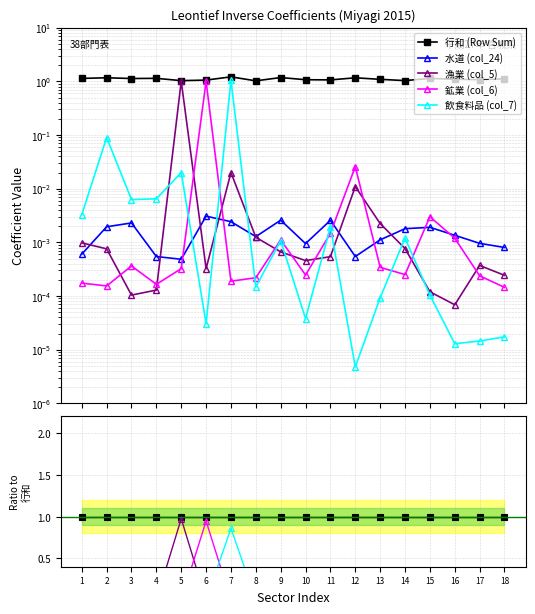

Between which two adjacent categories do 水道 (col_24) and 飲食料品 (col_7) first intersect?

5 and 6